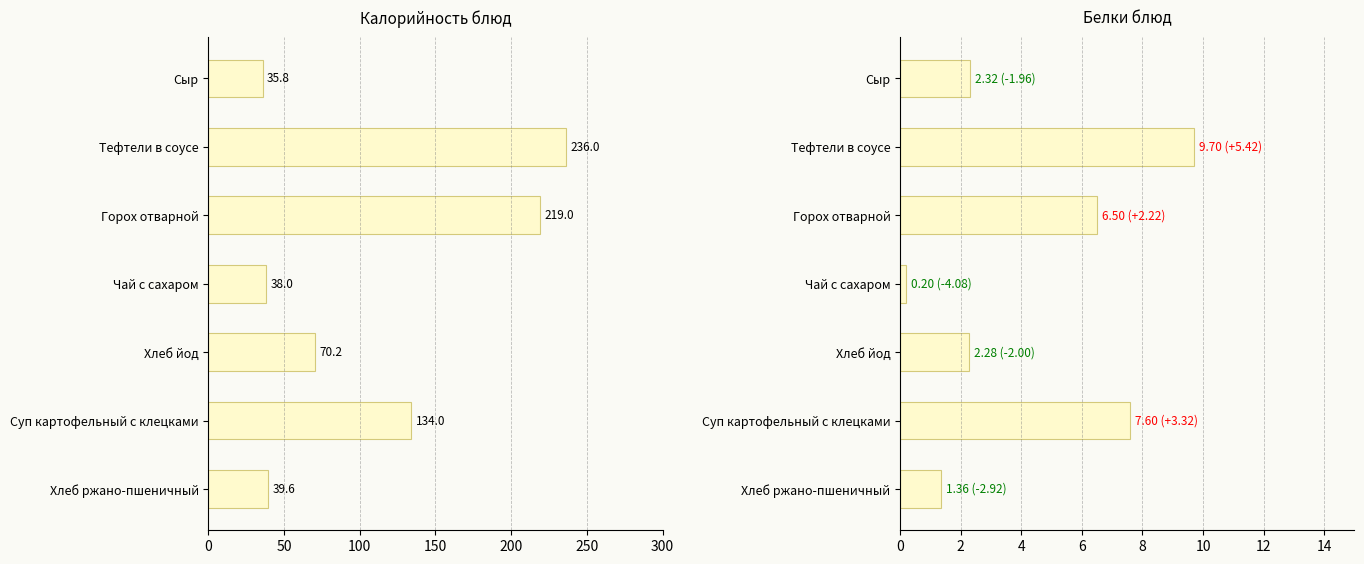

How many groups of bars are there?

7